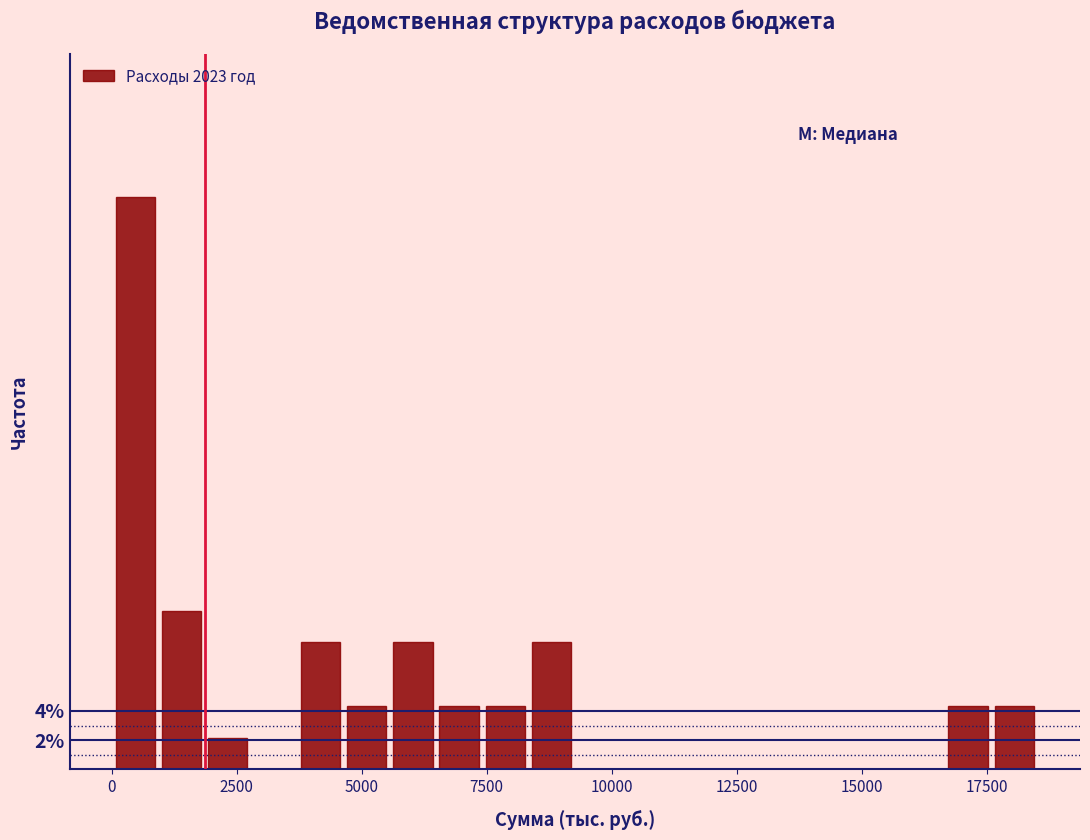

Read against the x-axis, roughly where is the centre of the tallest bar?

500